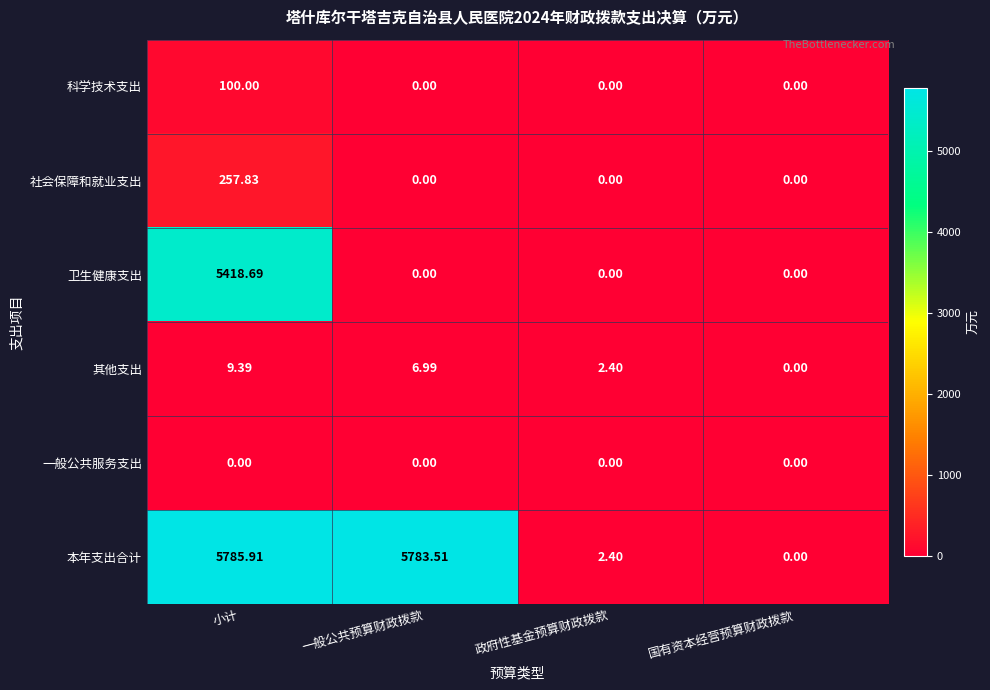

Which label corresponds to the largest value in the chart?

小计